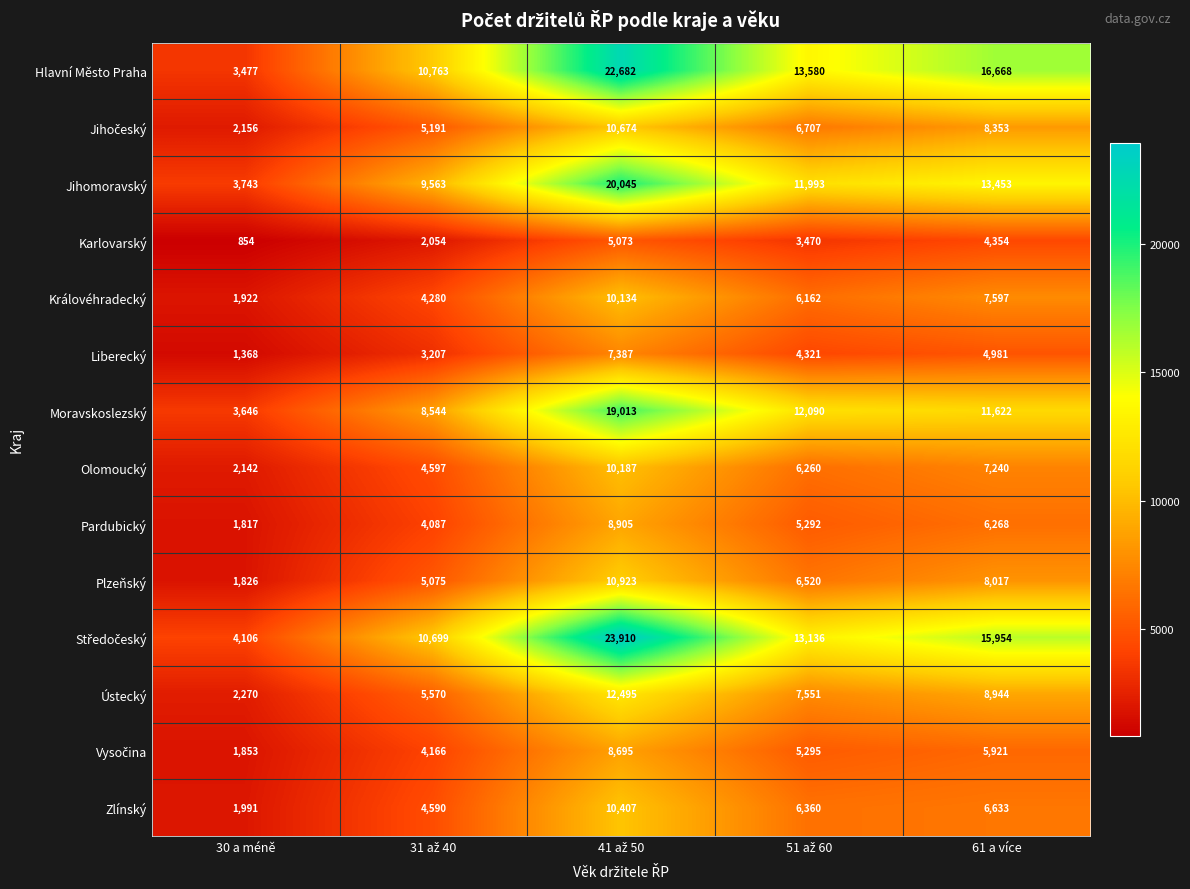

What is the minimum value for Hlavní Město Praha?

3477